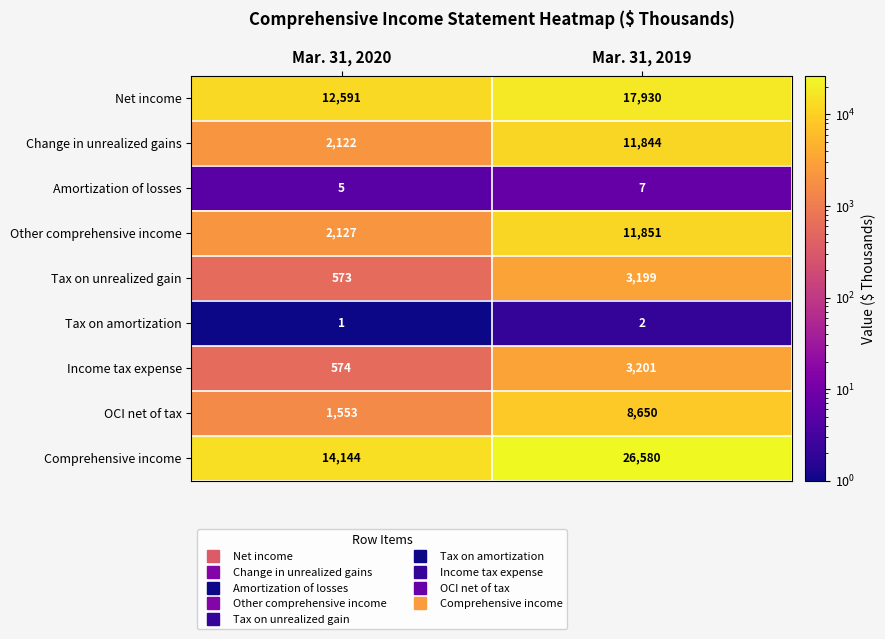

What is the sum of all Change in unrealized gains values?

13966